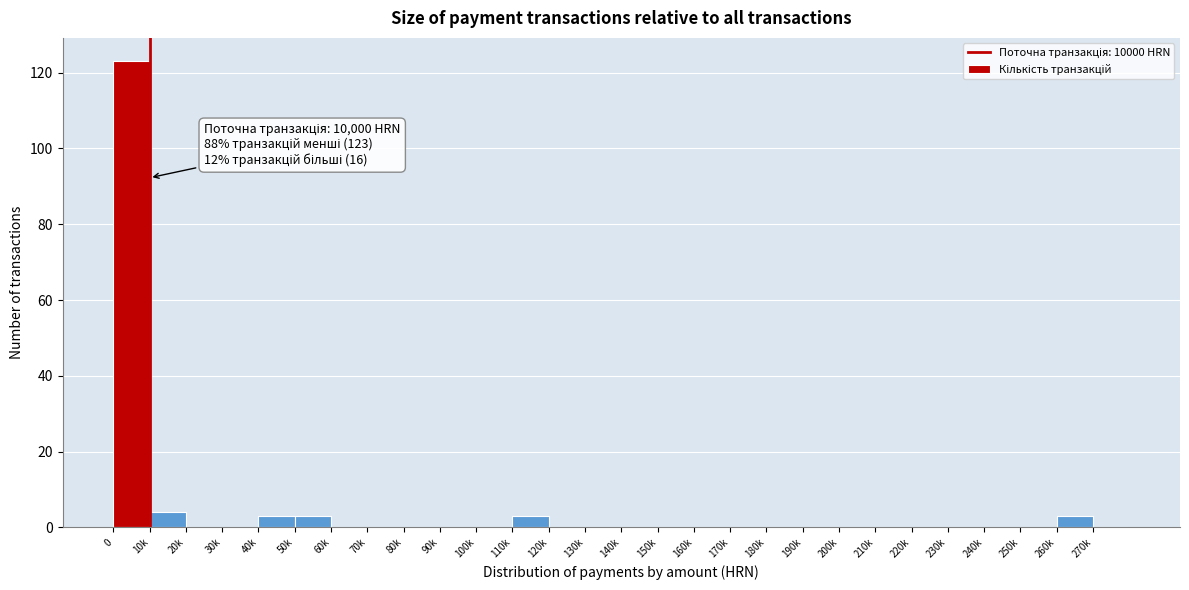

Reading left to right, list all the values displayed in this chart.

0=123	10k=4	20k=0	30k=0	40k=3	50k=3	60k=0	70k=0	80k=0	90k=0	100k=0	110k=3	120k=0	130k=0	140k=0	150k=0	160k=0	170k=0	180k=0	190k=0	200k=0	210k=0	220k=0	230k=0	240k=0	250k=0	260k=3	270k=0